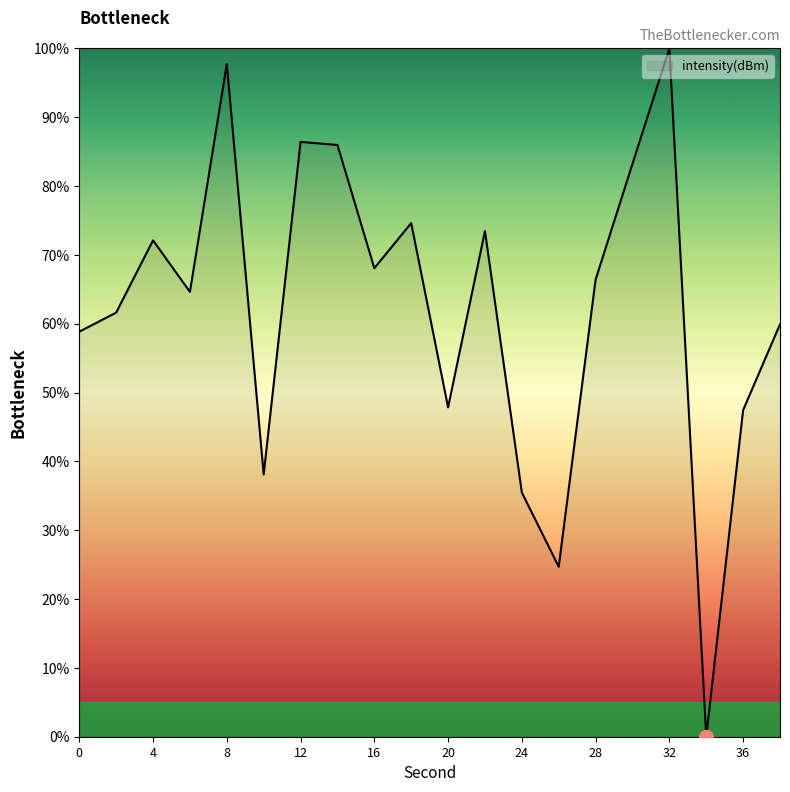

What is the difference between the maximum and minimum values?

100.0